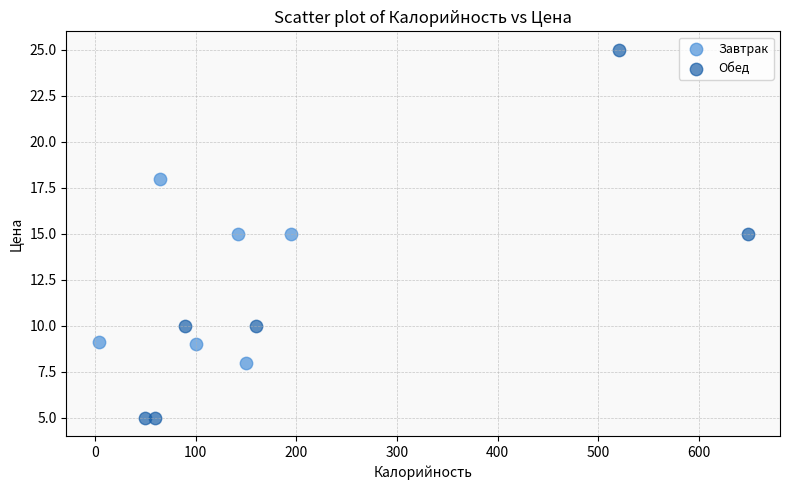

Which series contains the highest Y value?

Обед